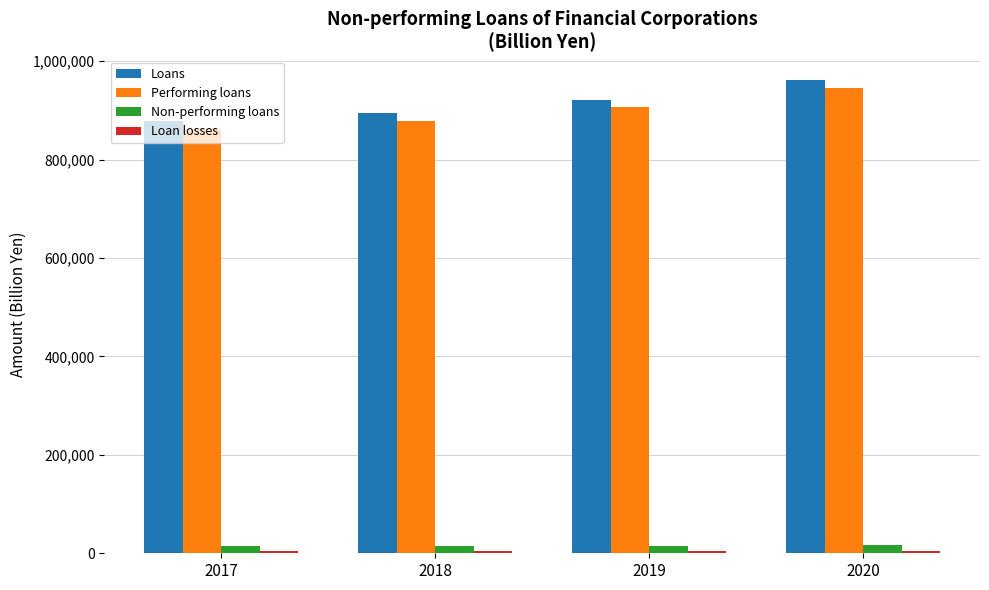

At how many categories does at least one series exceed 726924?

4